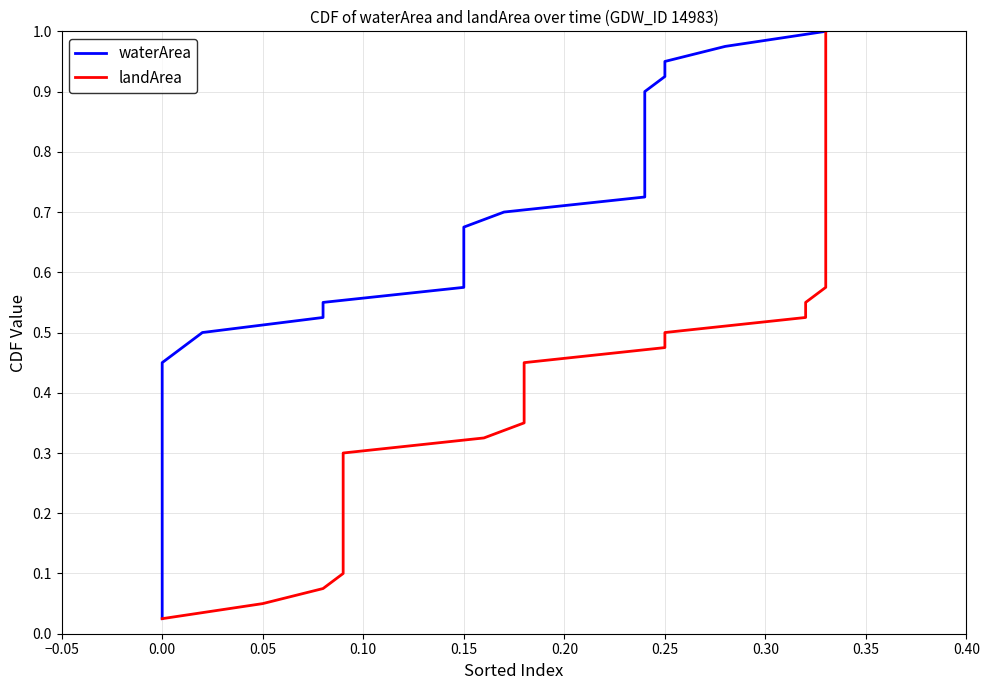

Which series has the largest total across all categories?

waterArea